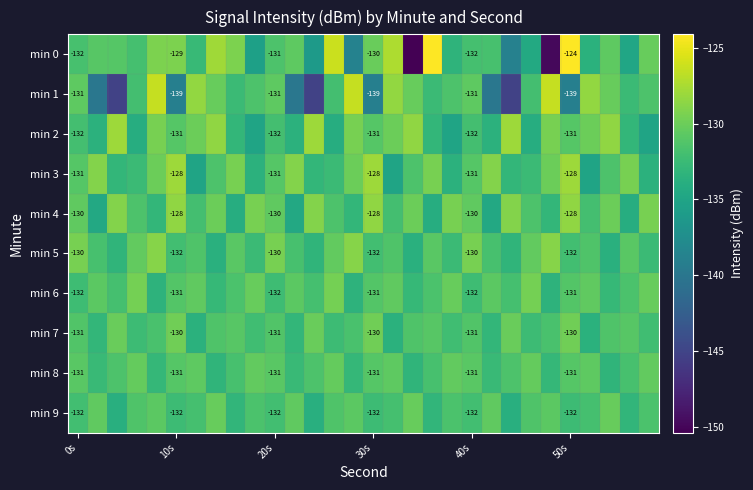

List the series in order of their peak value, lowest first.

min 8, min 9, min 7, min 6, min 5, min 4, min 2, min 3, min 1, min 0